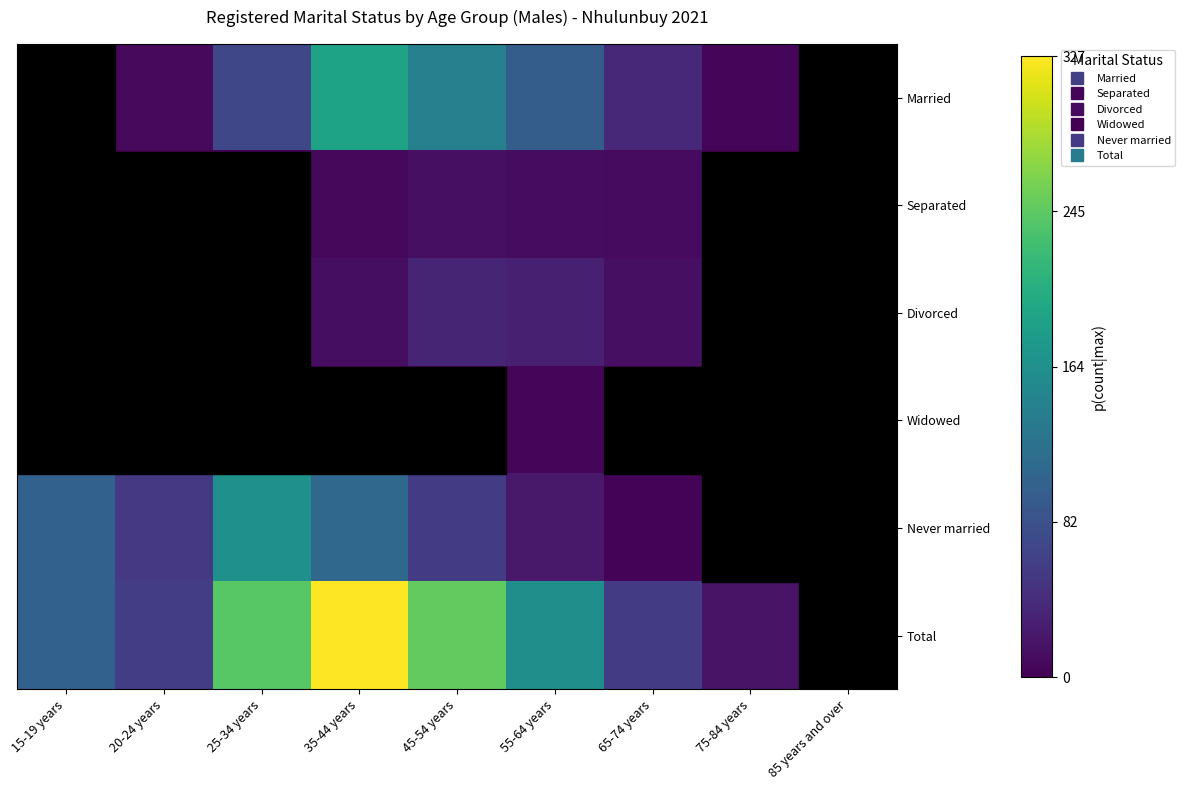

Reading left to right, transcribe all the data shown in this chart.

Married: 15-19 years=0.0	20-24 years=0.0	25-34 years=0.2	35-44 years=0.6	45-54 years=0.4	55-64 years=0.3	65-74 years=0.1	75-84 years=0.0	85 years and over=0.0
Separated: 15-19 years=0.0	20-24 years=0.0	25-34 years=0.0	35-44 years=0.0	45-54 years=0.0	55-64 years=0.0	65-74 years=0.0	75-84 years=0.0	85 years and over=0.0
Divorced: 15-19 years=0.0	20-24 years=0.0	25-34 years=0.0	35-44 years=0.0	45-54 years=0.1	55-64 years=0.1	65-74 years=0.0	75-84 years=0.0	85 years and over=0.0
Widowed: 15-19 years=0.0	20-24 years=0.0	25-34 years=0.0	35-44 years=0.0	45-54 years=0.0	55-64 years=0.0	65-74 years=0.0	75-84 years=0.0	85 years and over=0.0
Never married: 15-19 years=0.3	20-24 years=0.2	25-34 years=0.5	35-44 years=0.3	45-54 years=0.2	55-64 years=0.1	65-74 years=0.0	75-84 years=0.0	85 years and over=0.0
Total: 15-19 years=0.3	20-24 years=0.2	25-34 years=0.7	35-44 years=1.0	45-54 years=0.8	55-64 years=0.5	65-74 years=0.2	75-84 years=0.1	85 years and over=0.0